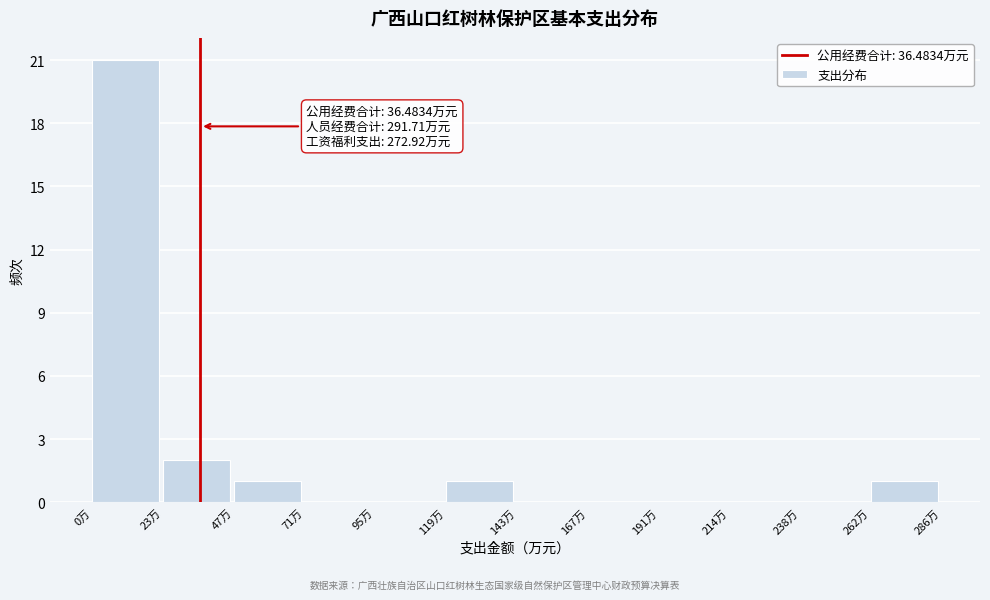

Which range on the x-axis has the tallest bar?

0 to 25